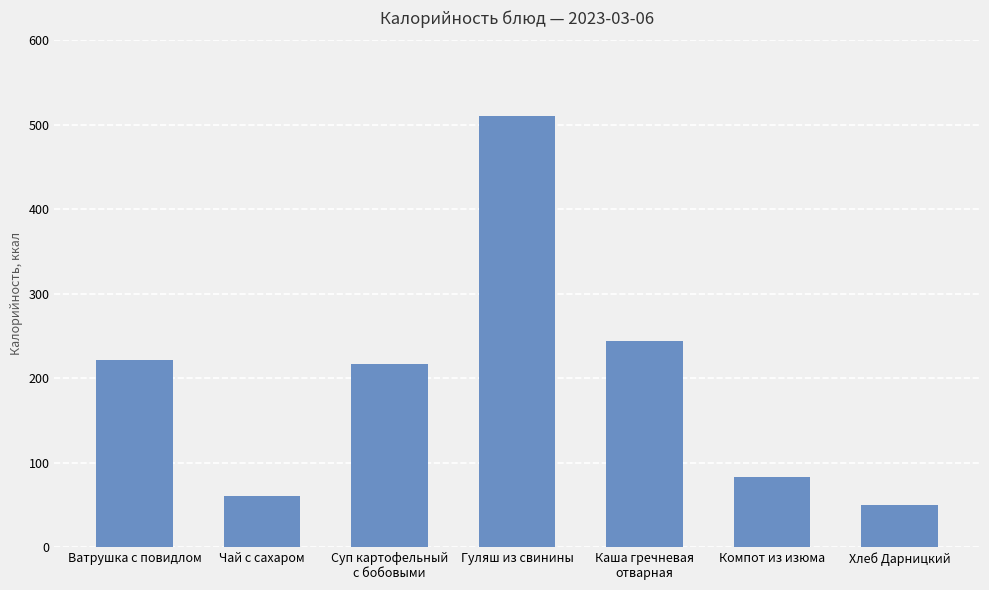

Approximately how many times larger is the value at Компот из изюма compared to Ватрушка с повидлом?

0.4